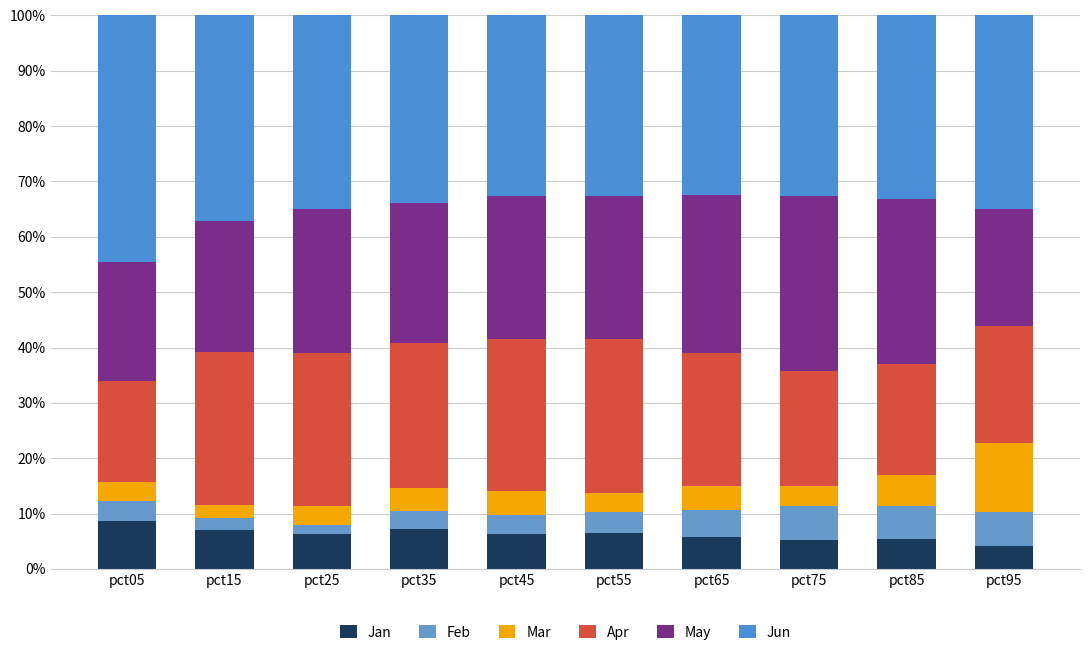

How many bars are there in total?

10